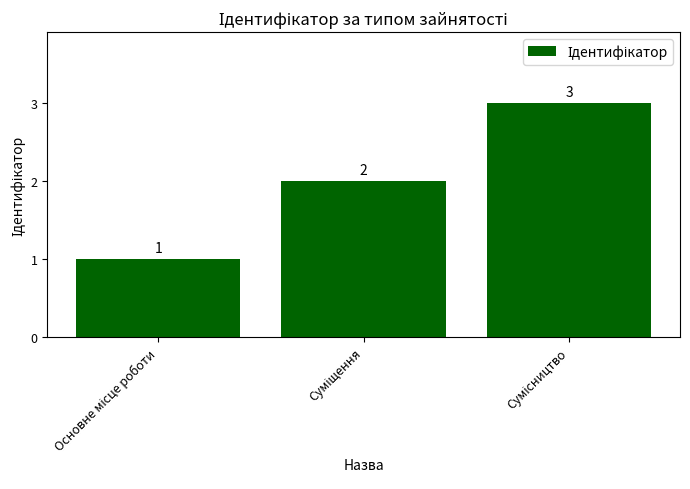

Count the number of data series in this chart.

1